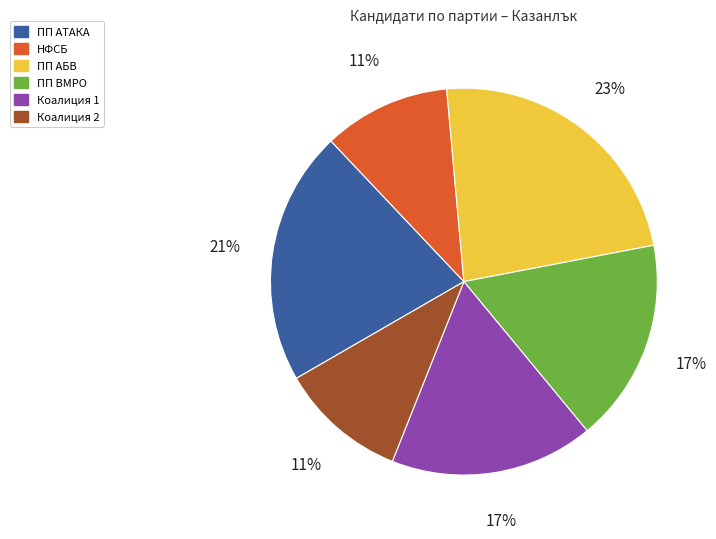

Is there a majority slice in this chart?

No